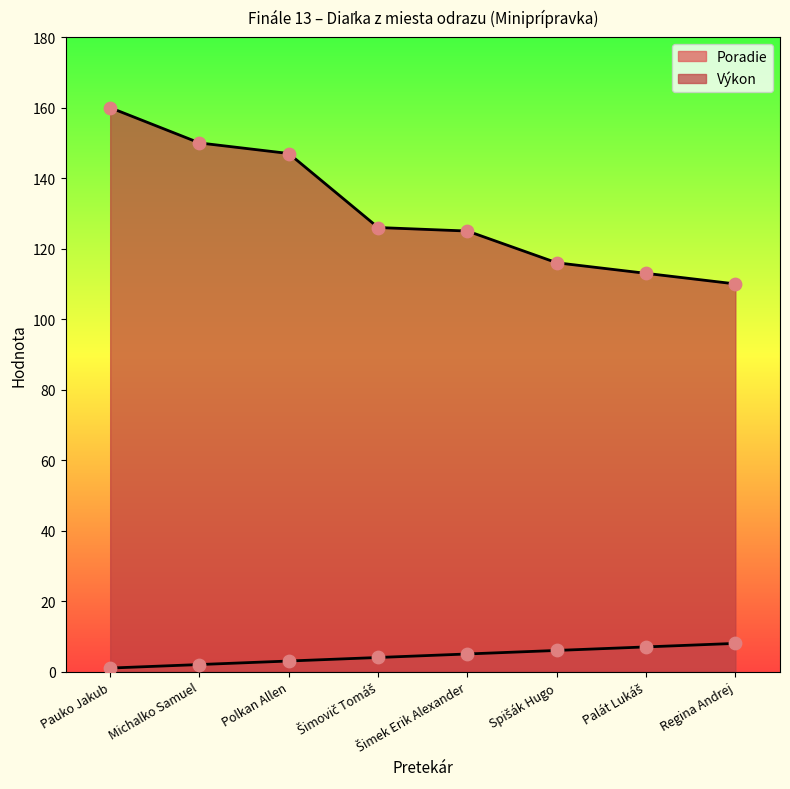

What are all the series names shown in the legend?

Poradie, Výkon